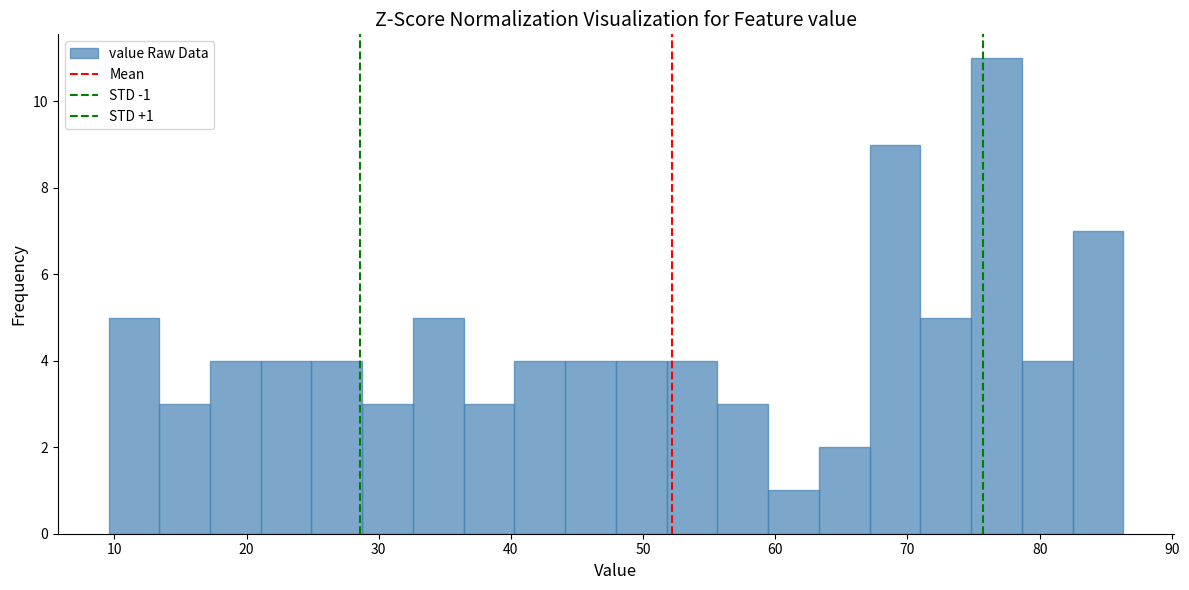

Around what value on the x-axis is the tallest bar? Give the approximate position of its centre, as read against the axis.

77